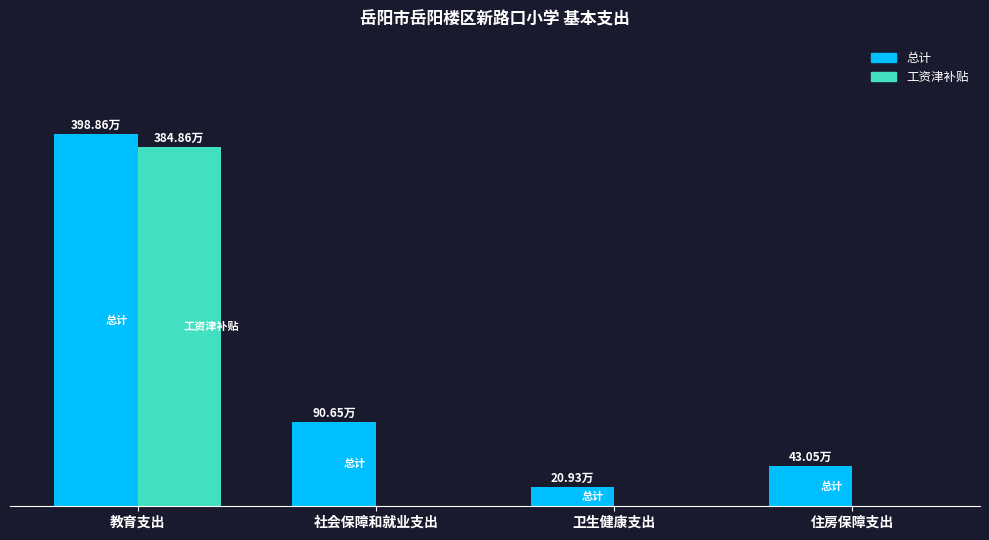

Which series has the largest total across all categories?

总计